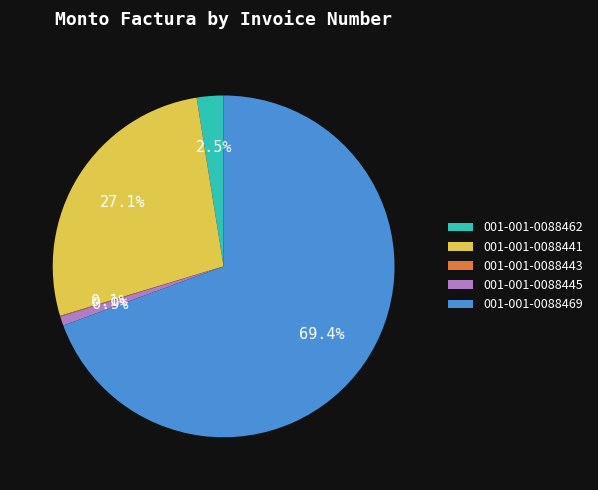

What is the largest slice in the pie chart?

001-001-0088469